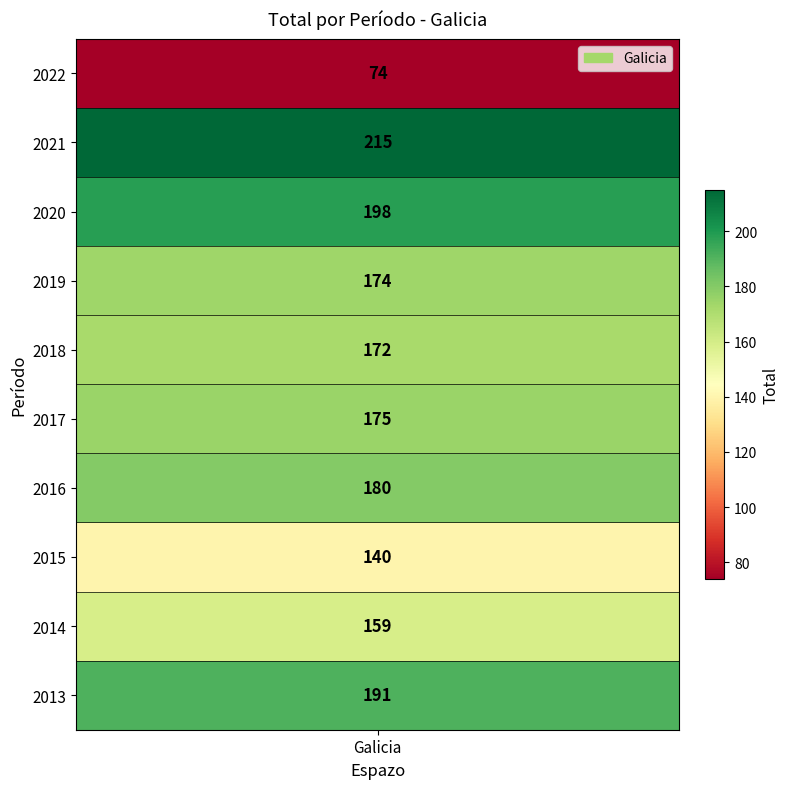

Rank the categories by value from highest to lowest.

2021, 2020, 2013, 2016, 2017, 2019, 2018, 2014, 2015, 2022